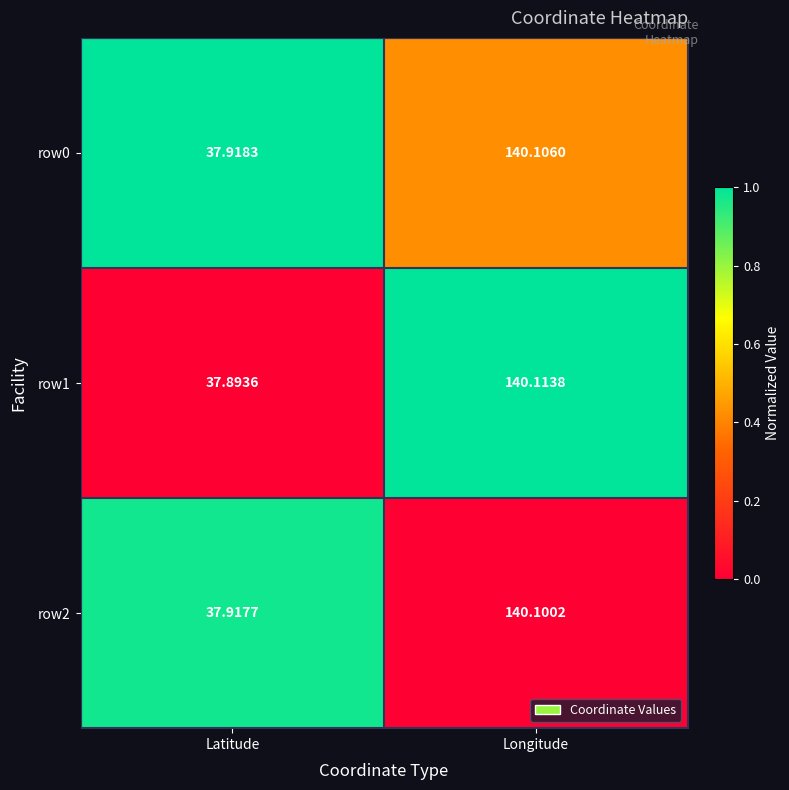

At which category is the sum across all series the highest?

Longitude